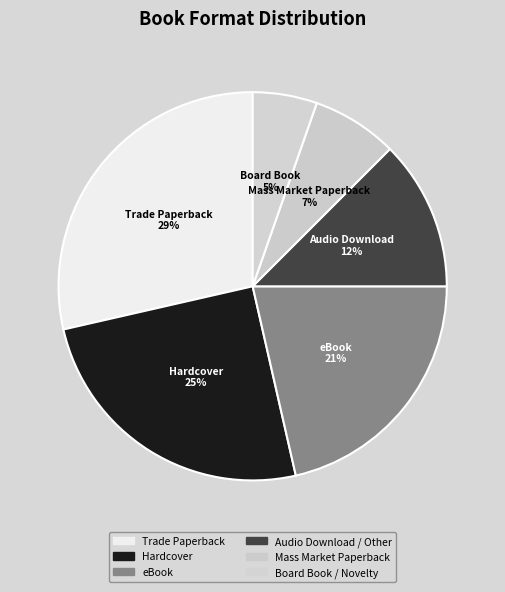

The Mass Market Paperback slice represents 7% of the pie. True or false?

True